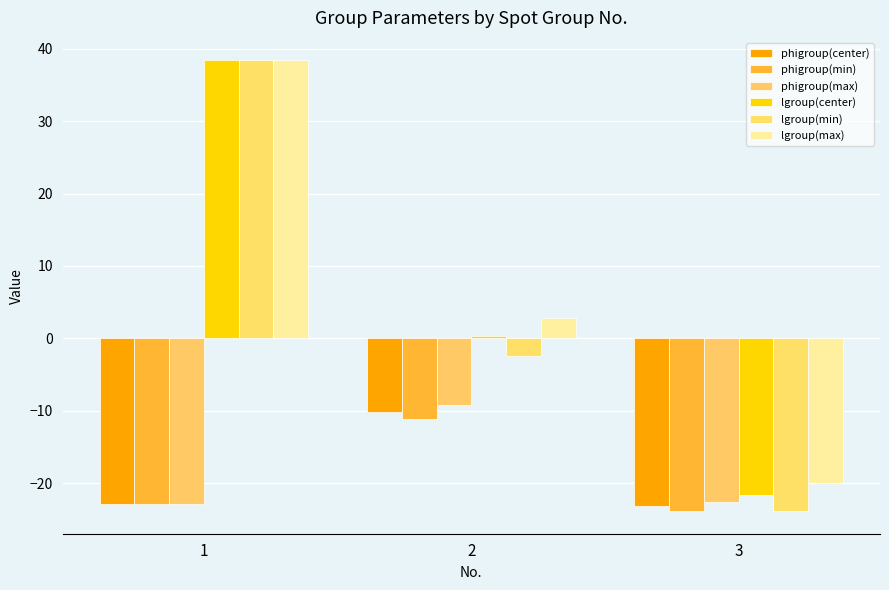

What is the value of the lgroup(center) bar at the 1st from the left?

38.4